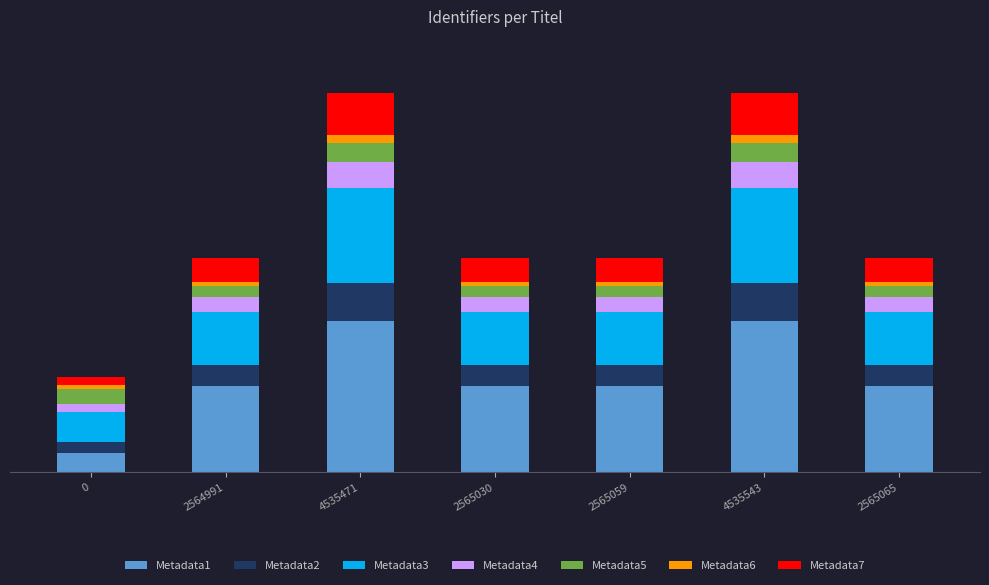

What are all the series names shown in the legend?

Metadata1, Metadata2, Metadata3, Metadata4, Metadata5, Metadata6, Metadata7